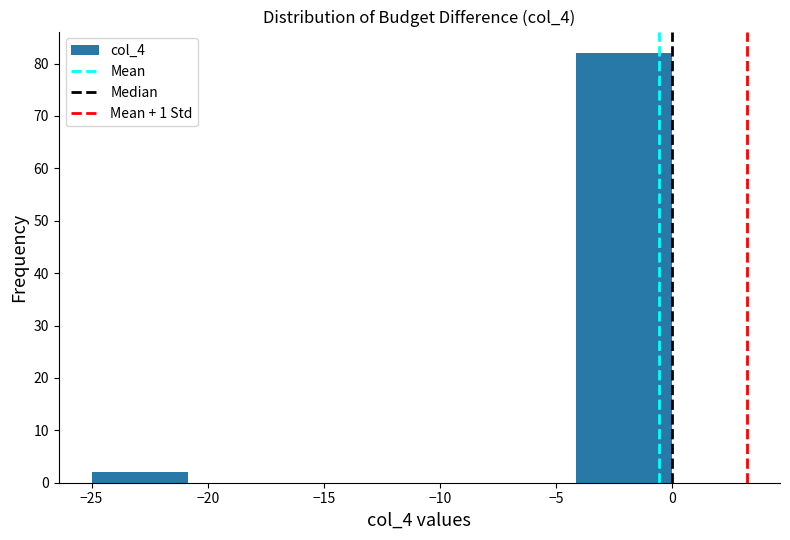

Over which range of the x-axis is the bar tallest?

-4.0 to 0.0